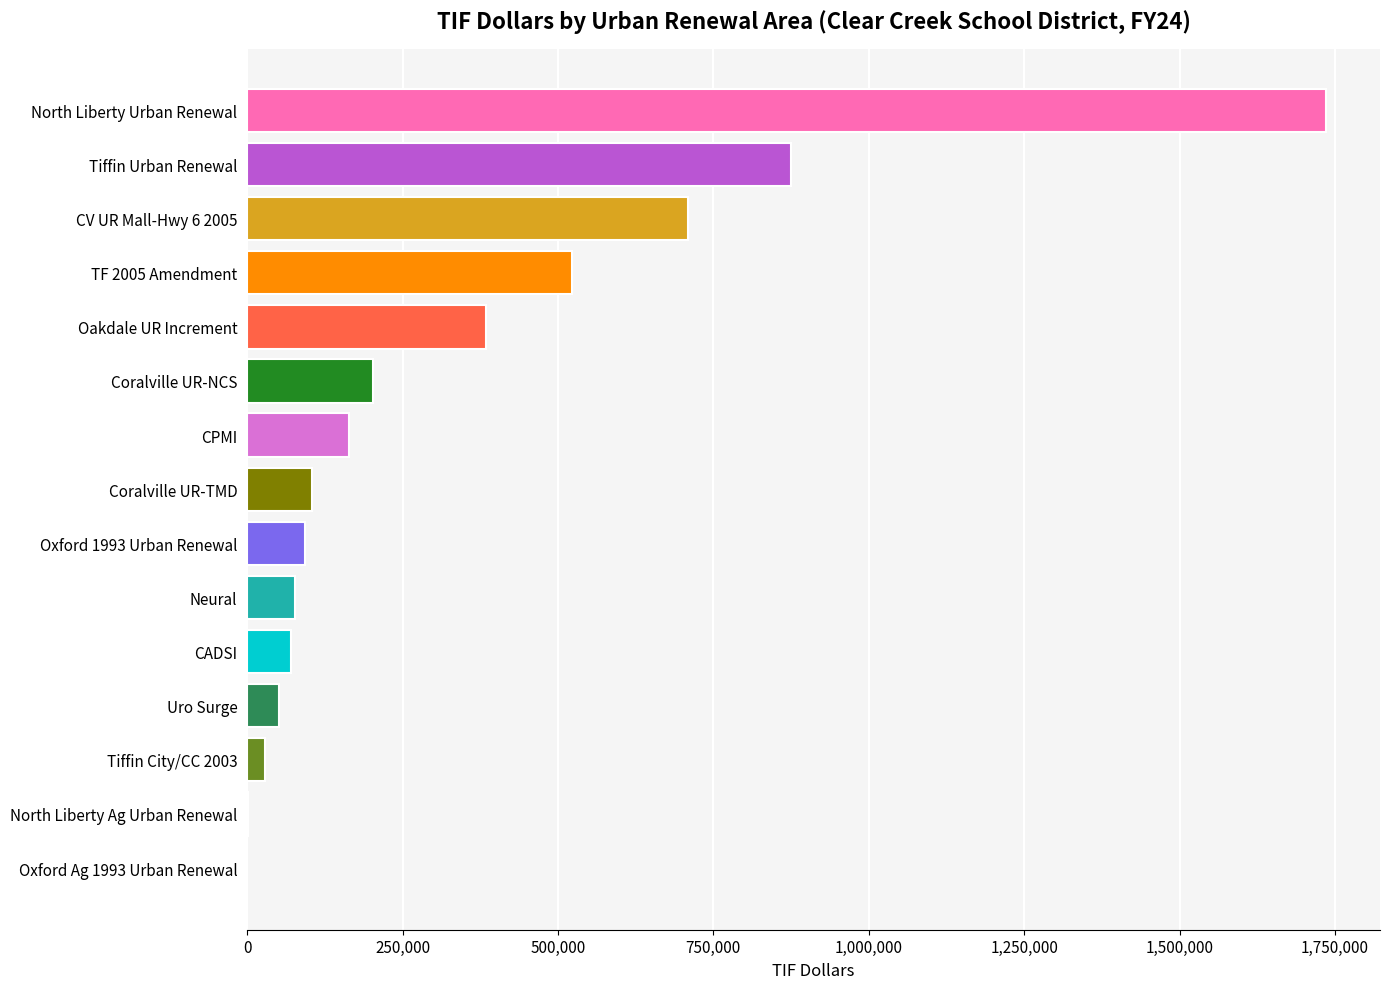

What is the sum of all values?

5021595.4